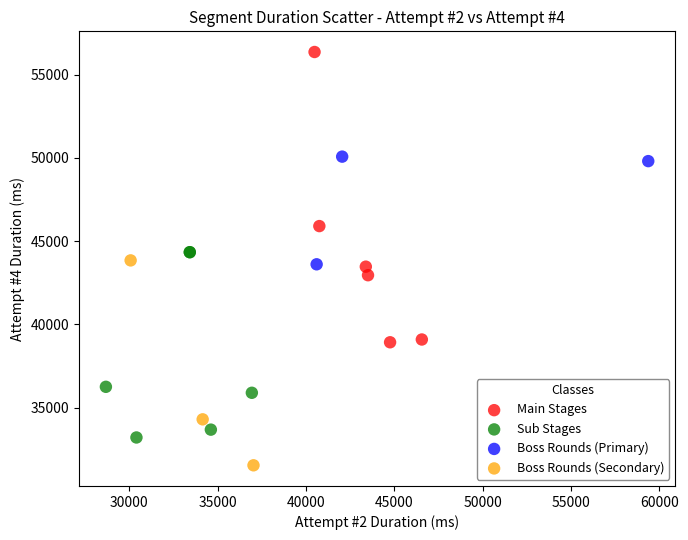

What are all the series names shown in the legend?

Main Stages, Sub Stages, Boss Rounds (Primary), Boss Rounds (Secondary)